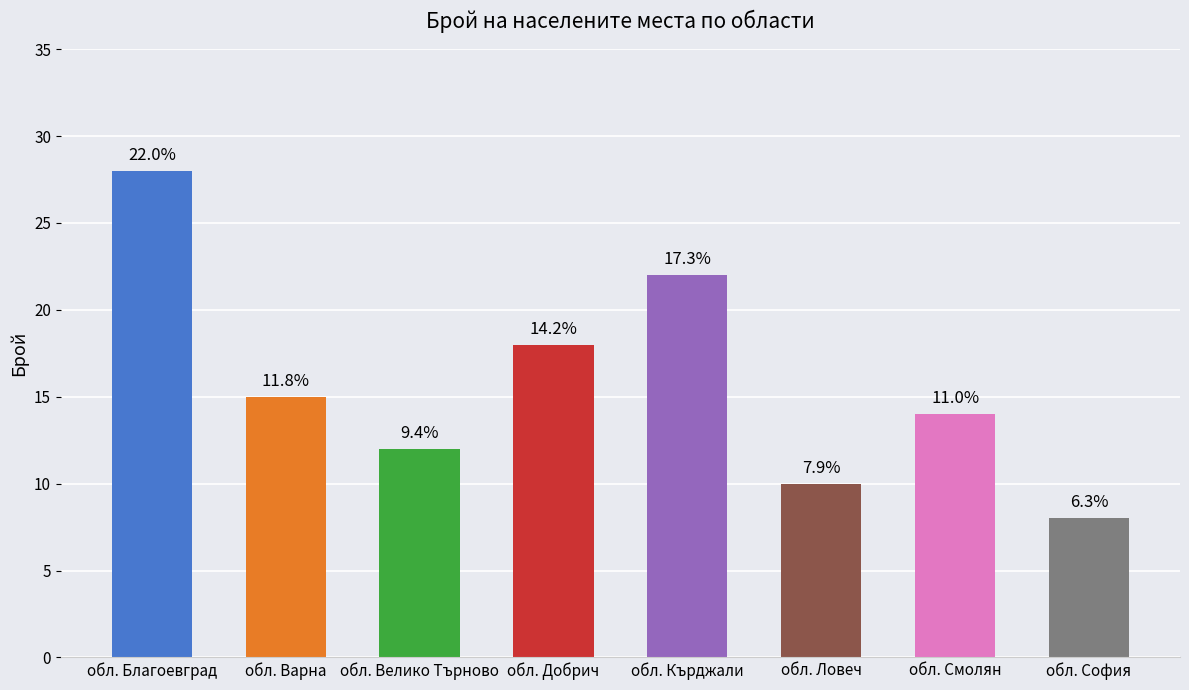

Does the chart contain stacked bars?

No